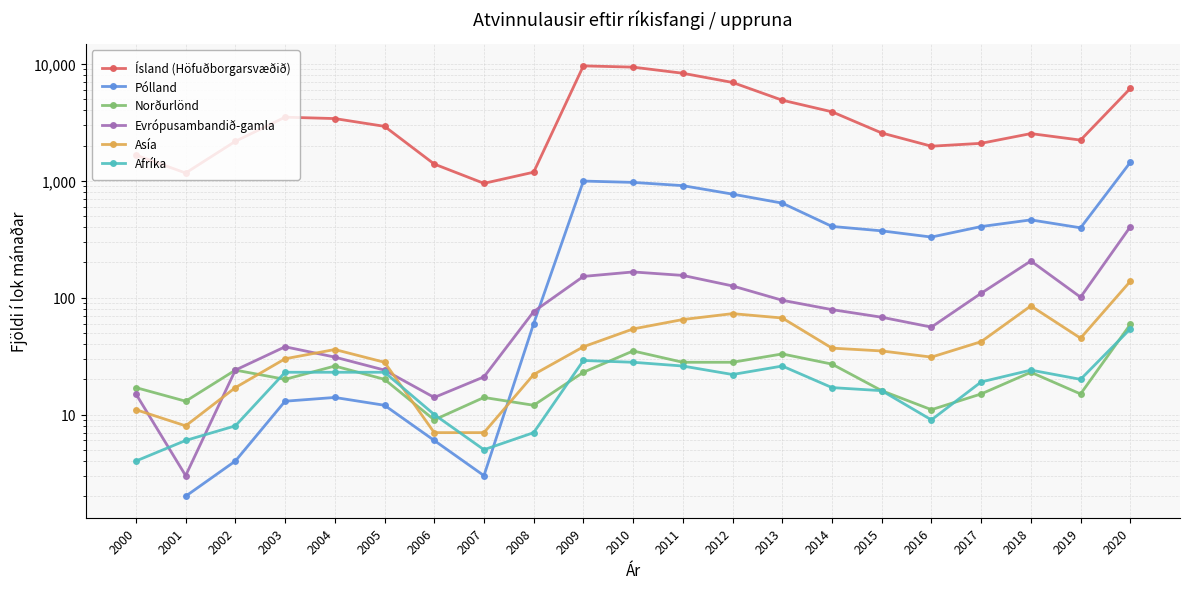

What is the difference between the Norðurlönd values at 2014 and 2007?

13.0